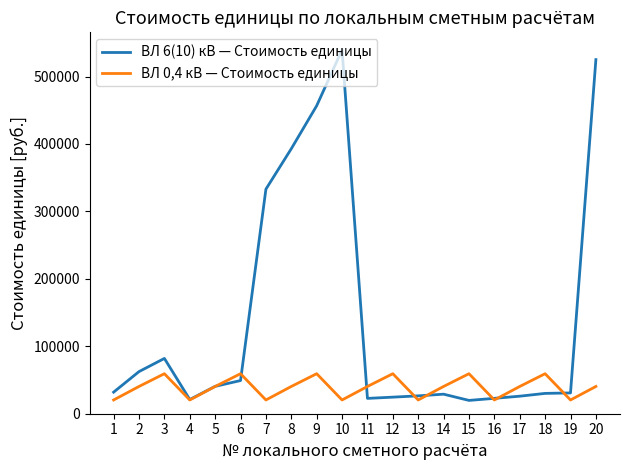

What is the total value across all series at 8?

433352